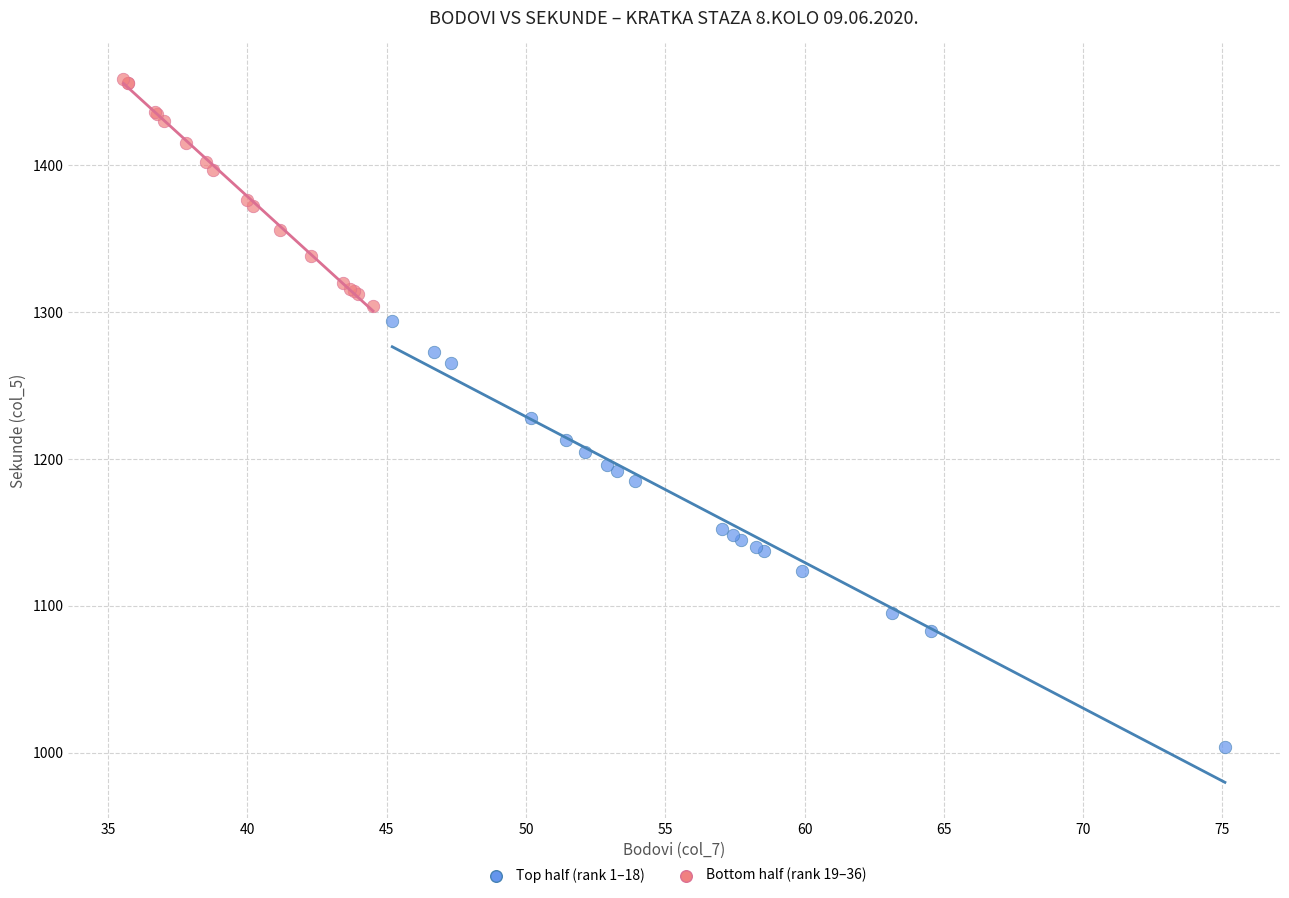

Which series has the widest spread of Y values?

Top half (rank 1–18)